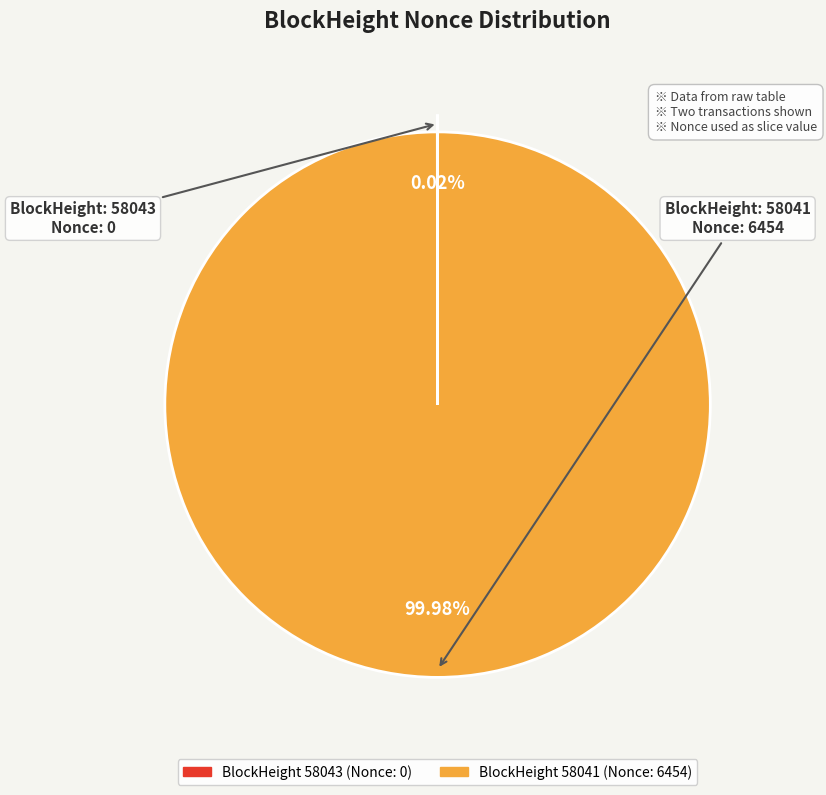

Is there a majority slice in this chart?

Yes